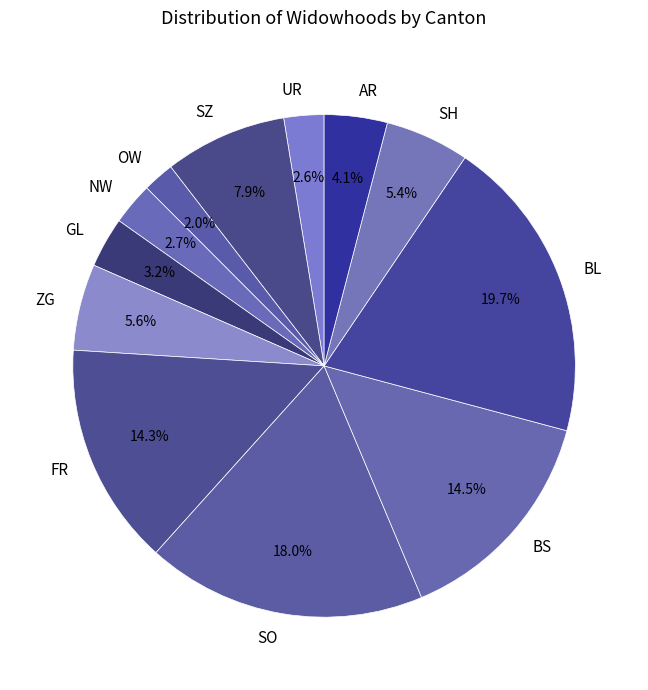

To the nearest percent, what percentage of the pie is GL?

3%